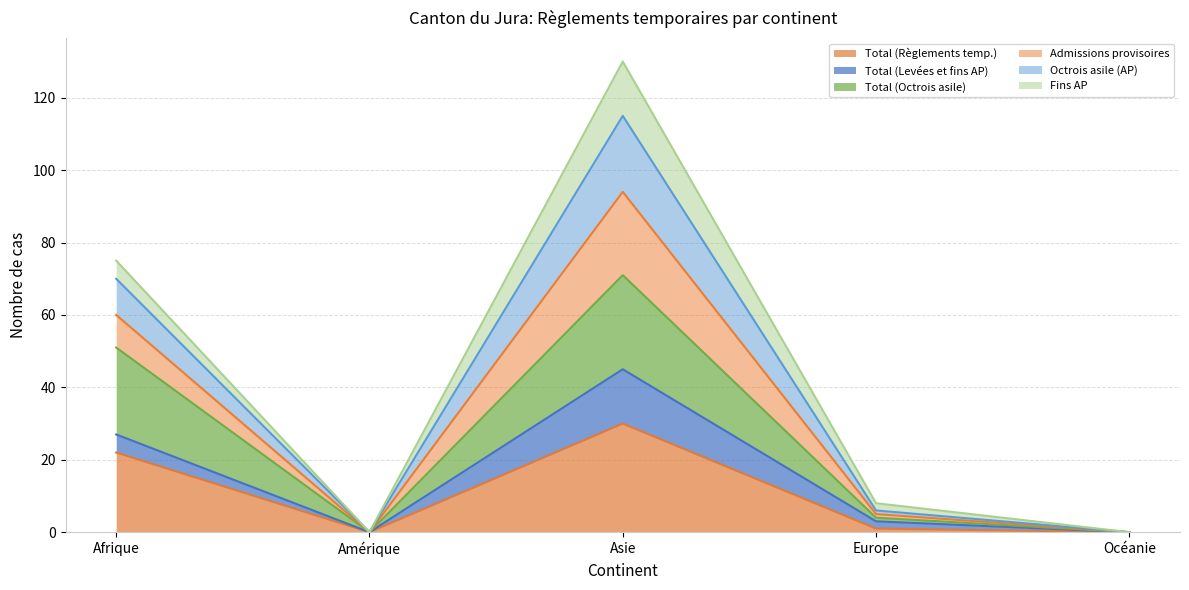

Does the chart have visible grid lines?

Yes